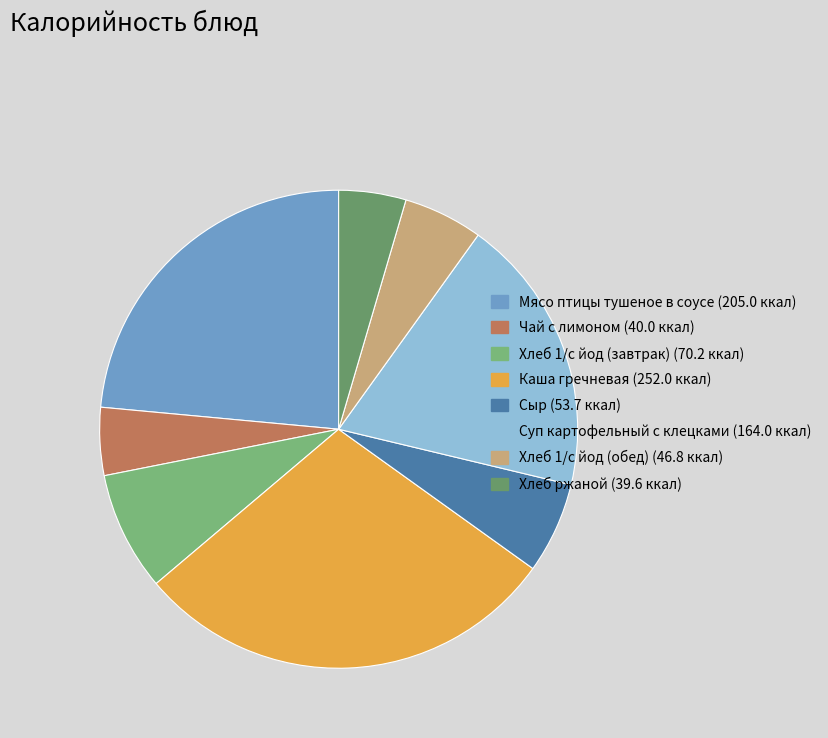

To the nearest percent, what percentage of the pie is Чай с лимоном?

5%